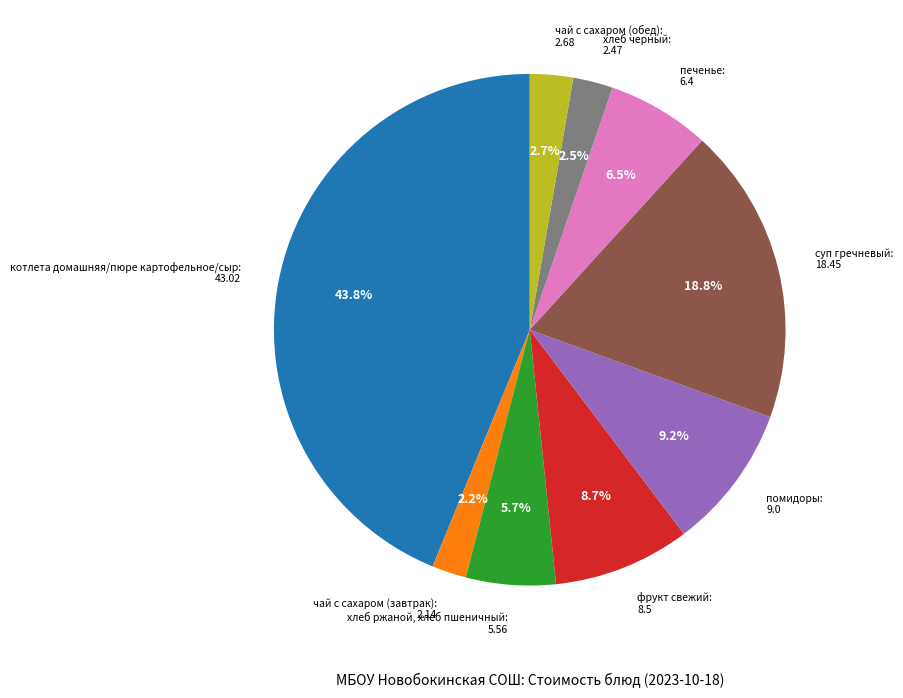

Combined, what portion of the pie is фрукт свежий and хлеб черный?

11.2%